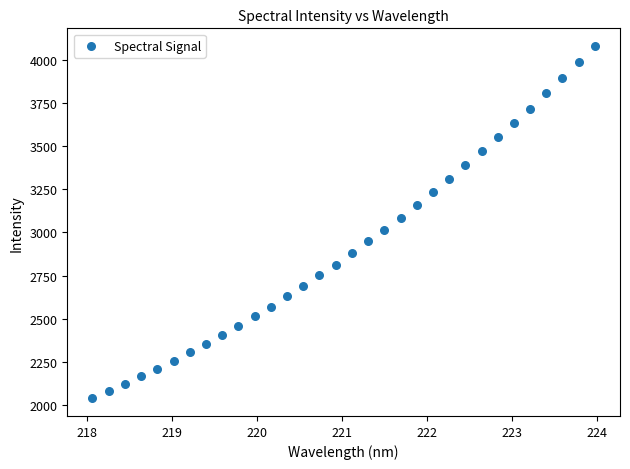

What is the range of Y values (max minus min)?

2045.0